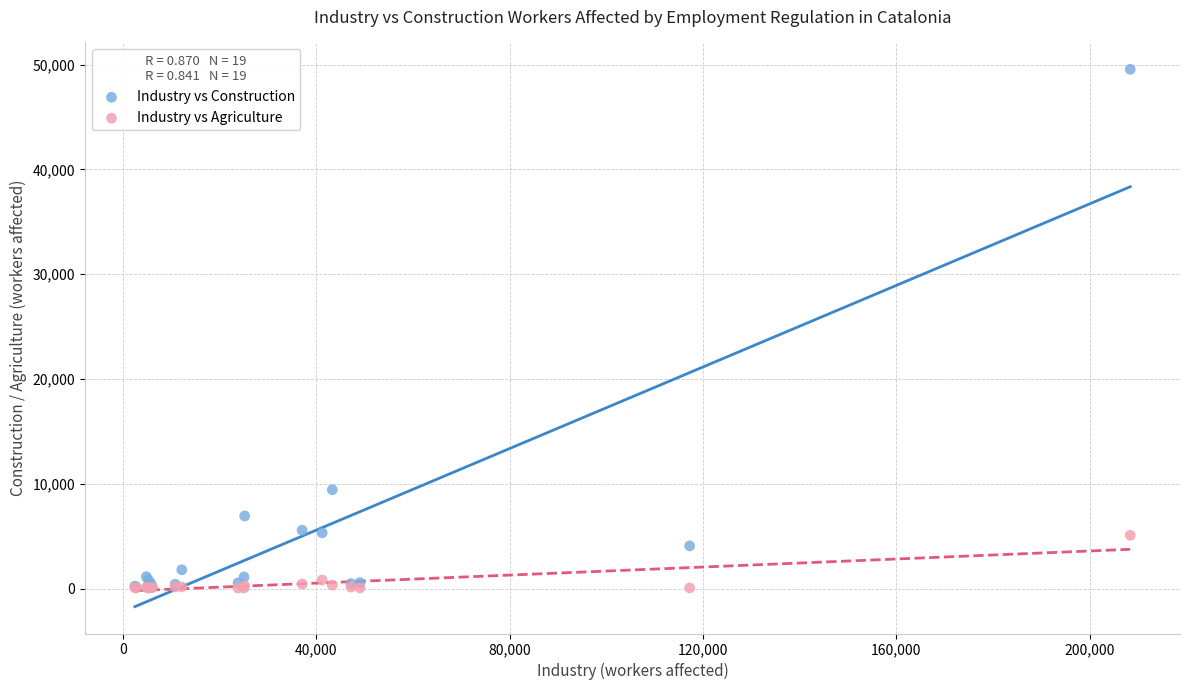

Across all series, what Y value is closest to 24811?

9445